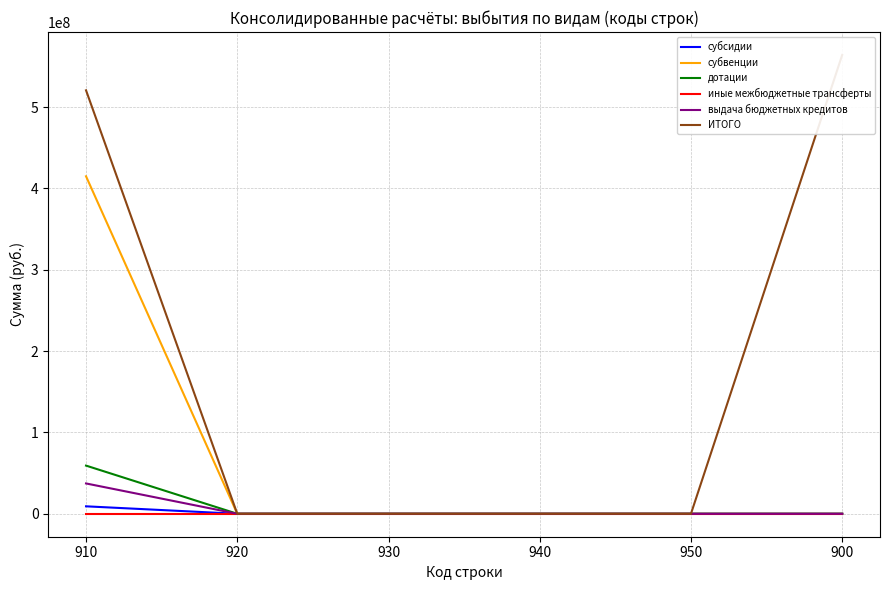

The value of дотации at 910 is 30604981.3. True or false?

False